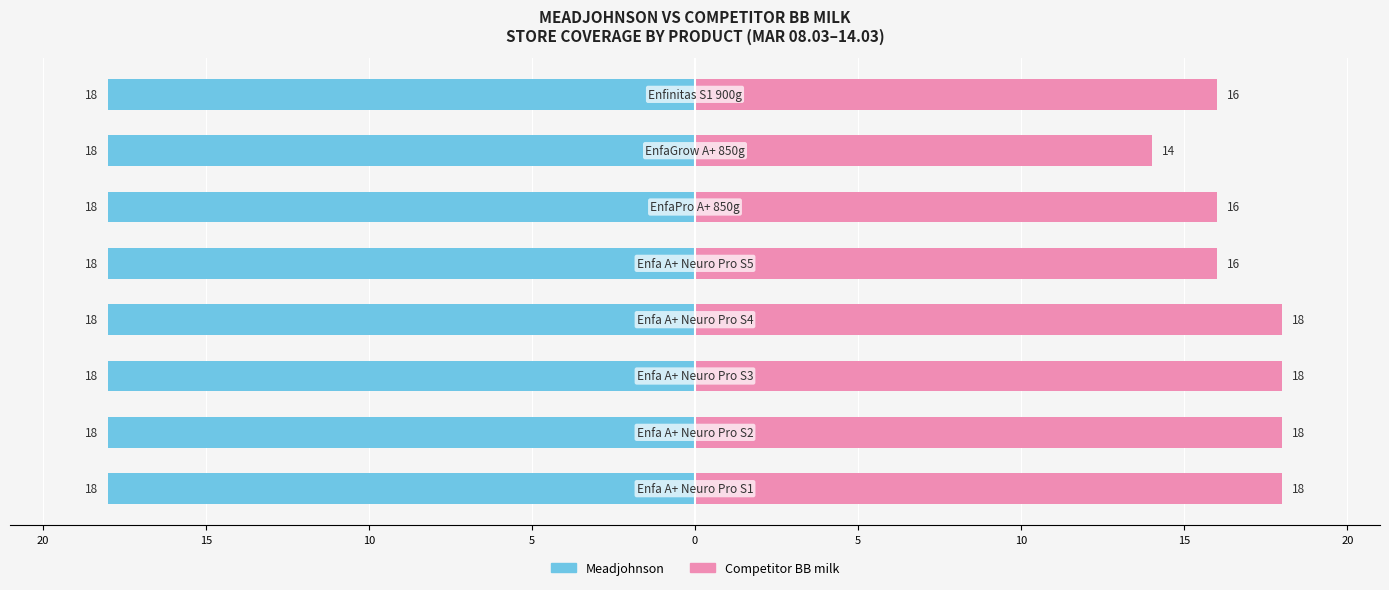

Which has a higher value, 15 or 10?

15